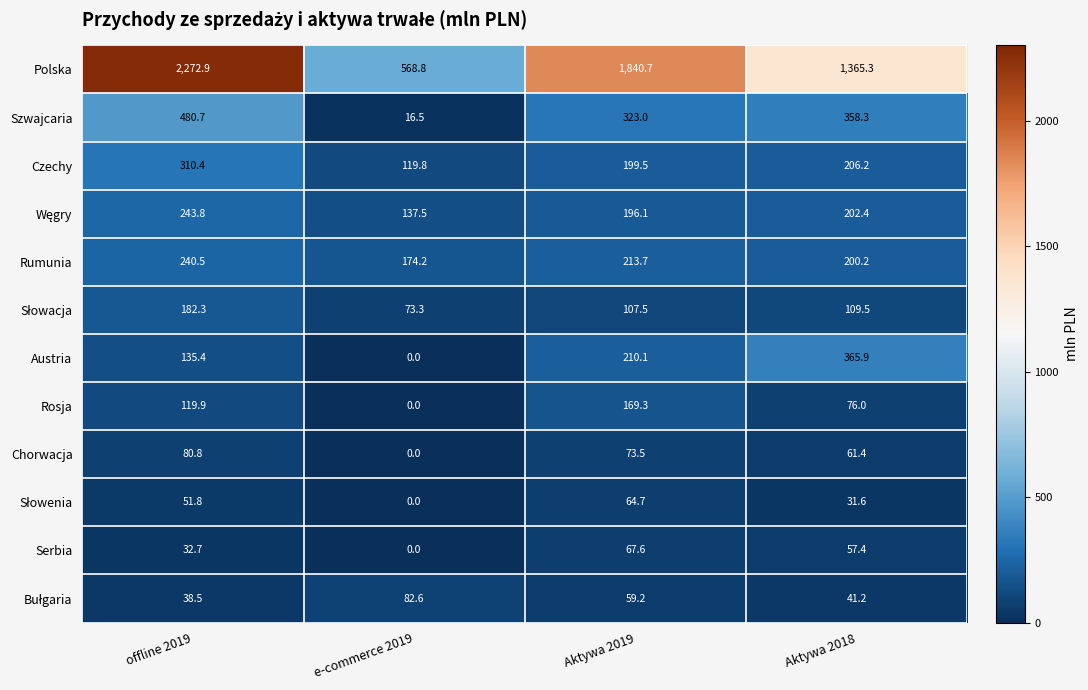

What is the difference between the second highest and minimum values in the Szwajcaria series?

341.8